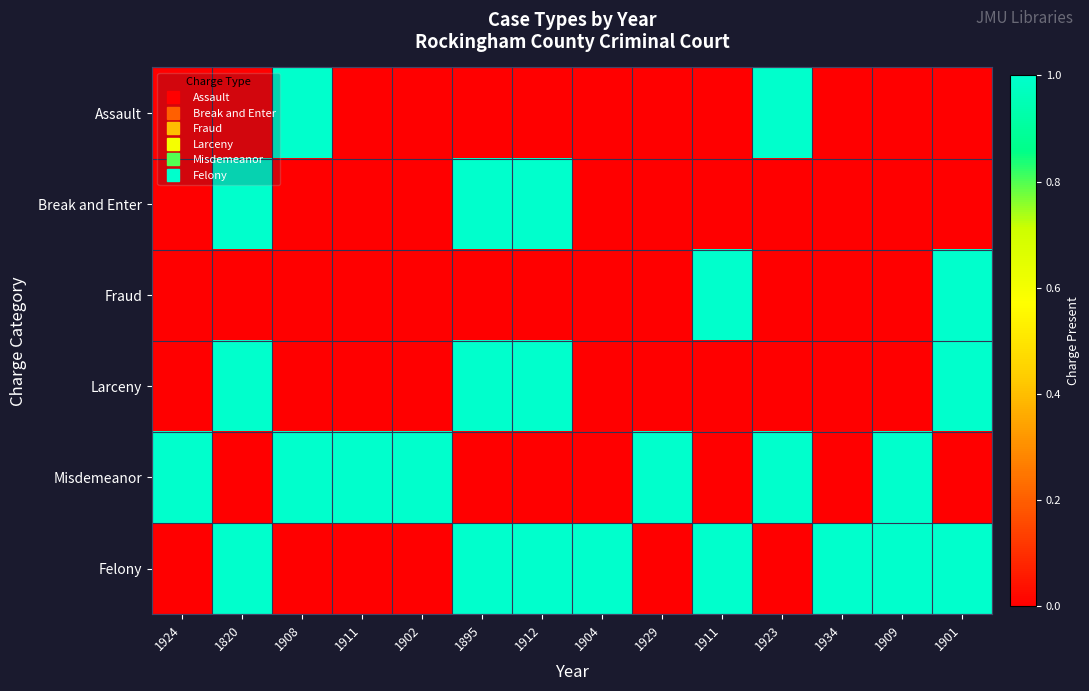

Which series has the widest spread of values?

Assault